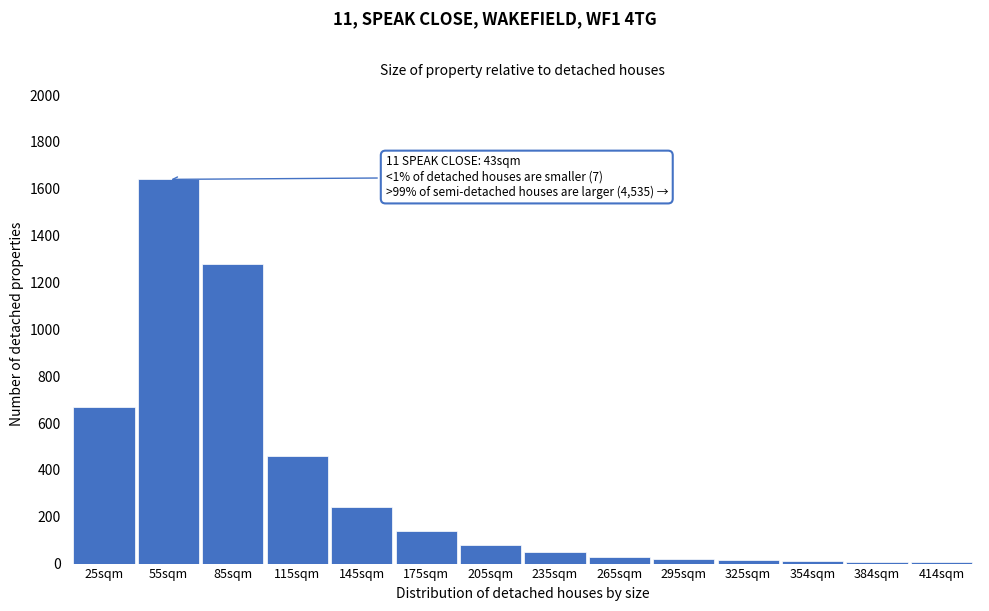

True or false: the data shows 30 at 265sqm.

True